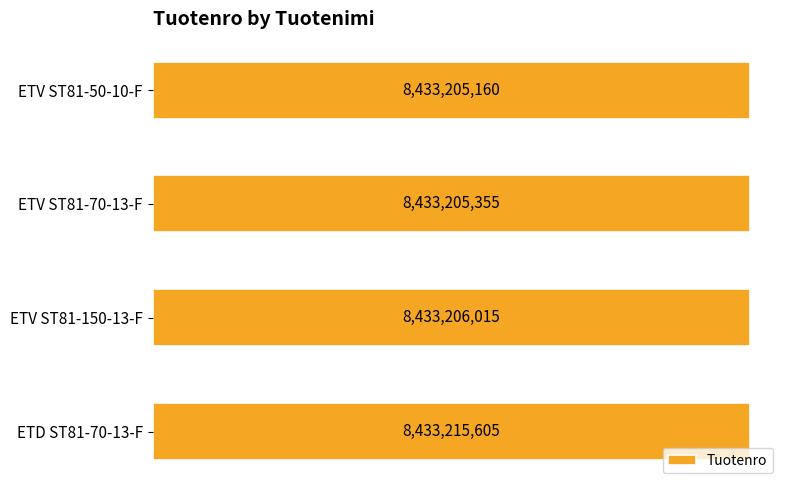

List the labels in order of value, largest first.

ETD ST81-70-13-F, ETV ST81-150-13-F, ETV ST81-70-13-F, ETV ST81-50-10-F